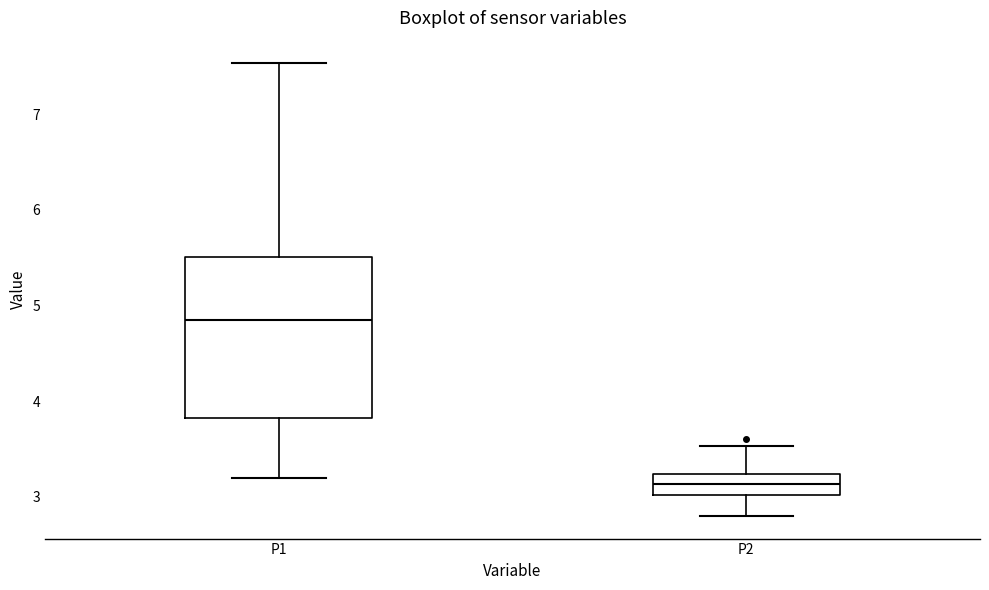

Which box's median line is the lowest?

P2